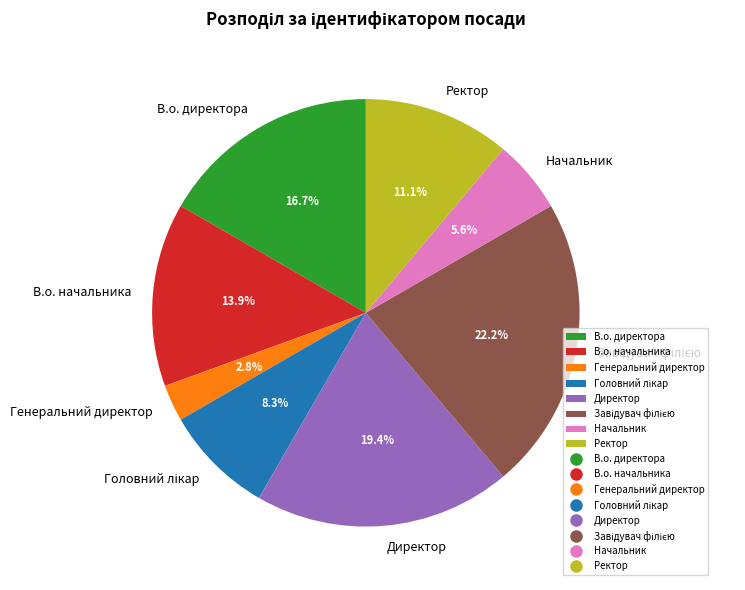

Which slice is the smallest?

Генеральний директор